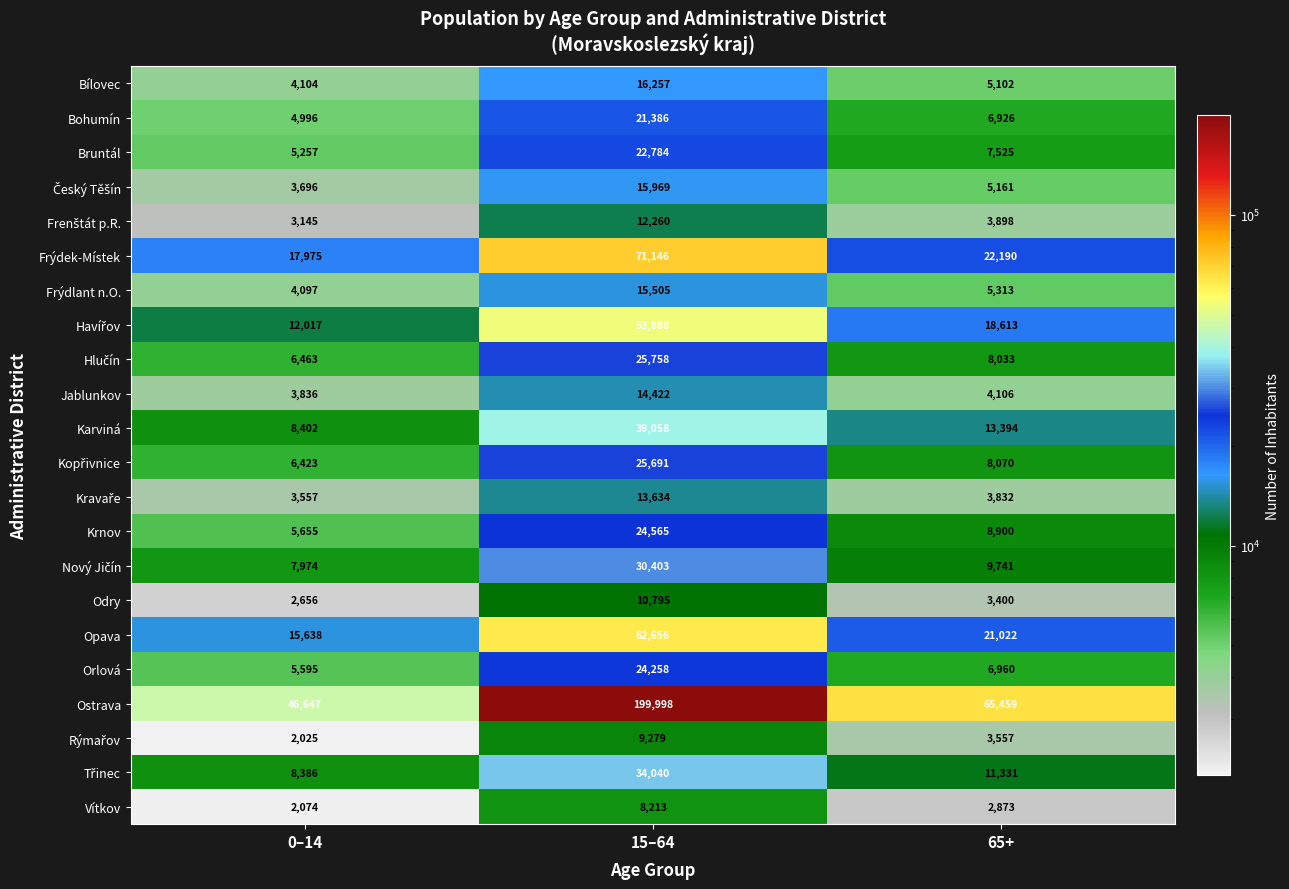

What is the sum of the Bruntál values at 15–64 and 0–14?

28041